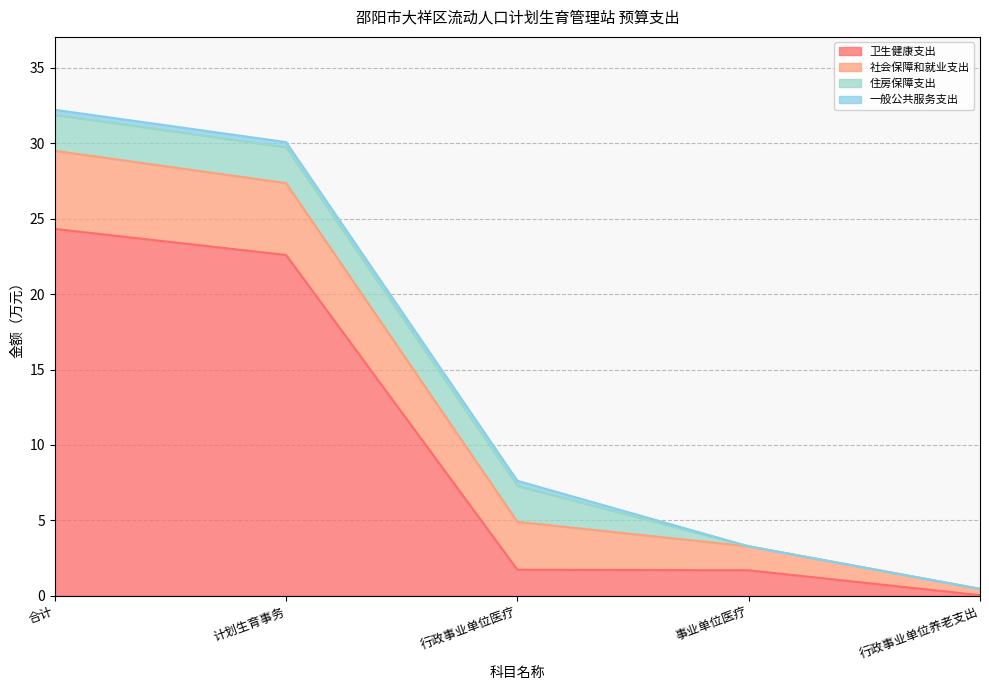

Which category has the lowest value in the 社会保障和就业支出 series?

行政事业单位养老支出